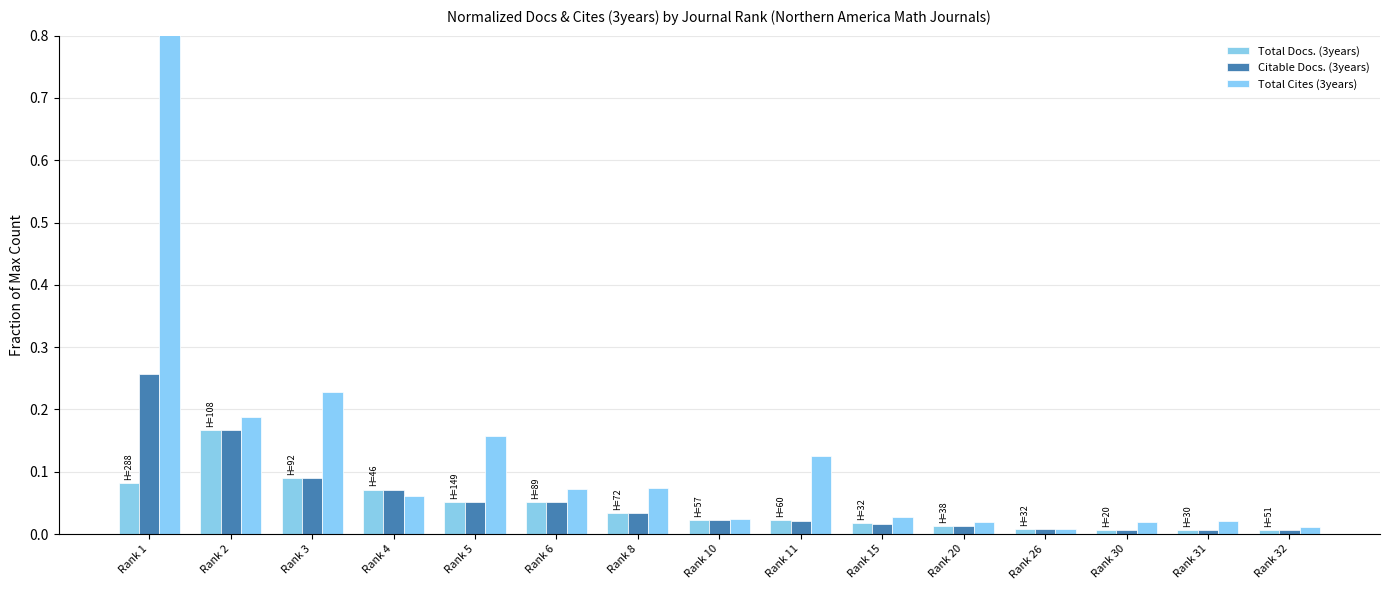

What is the difference between the highest and lowest values at Rank 11?

0.1